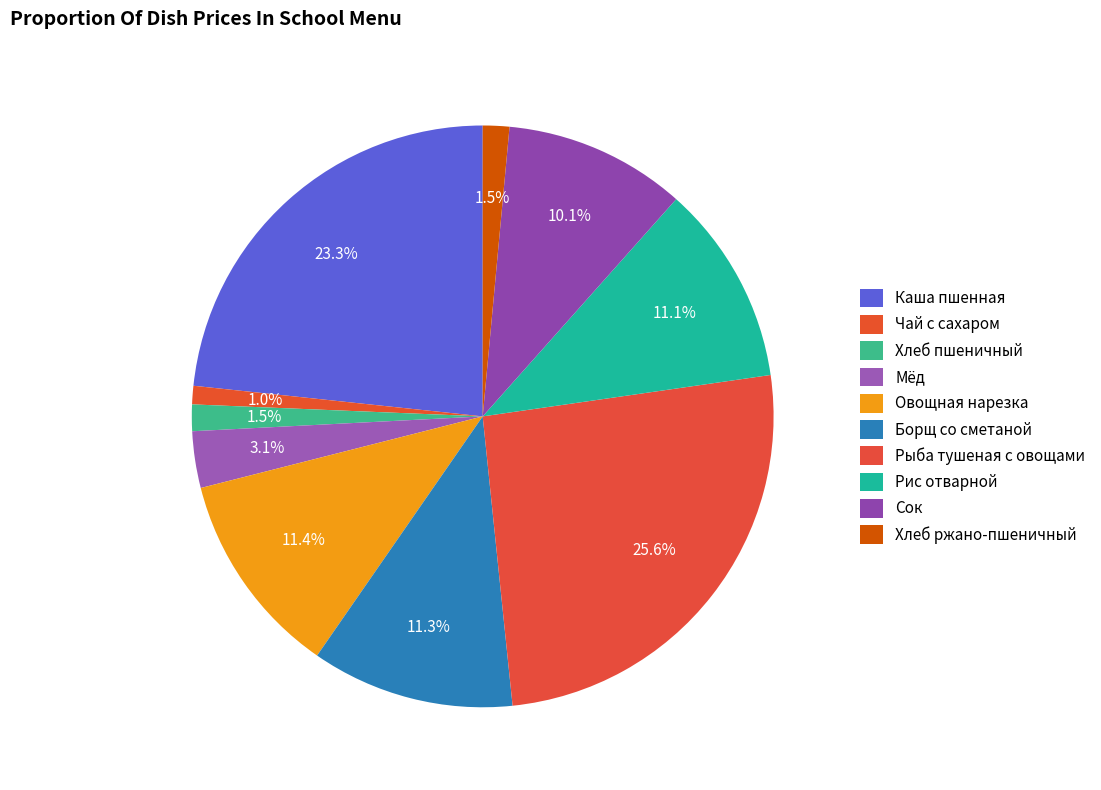

To the nearest percent, what is the average slice percentage?

10%